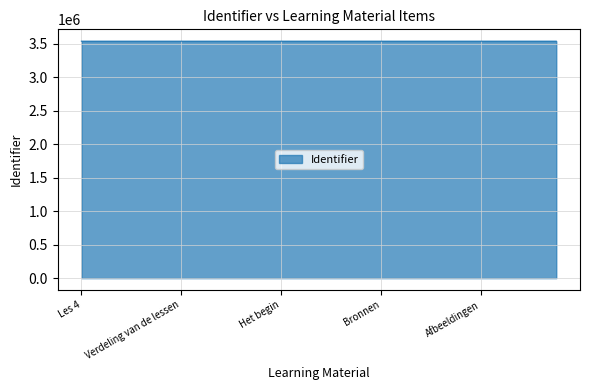

What is the greatest value displayed?

3535191